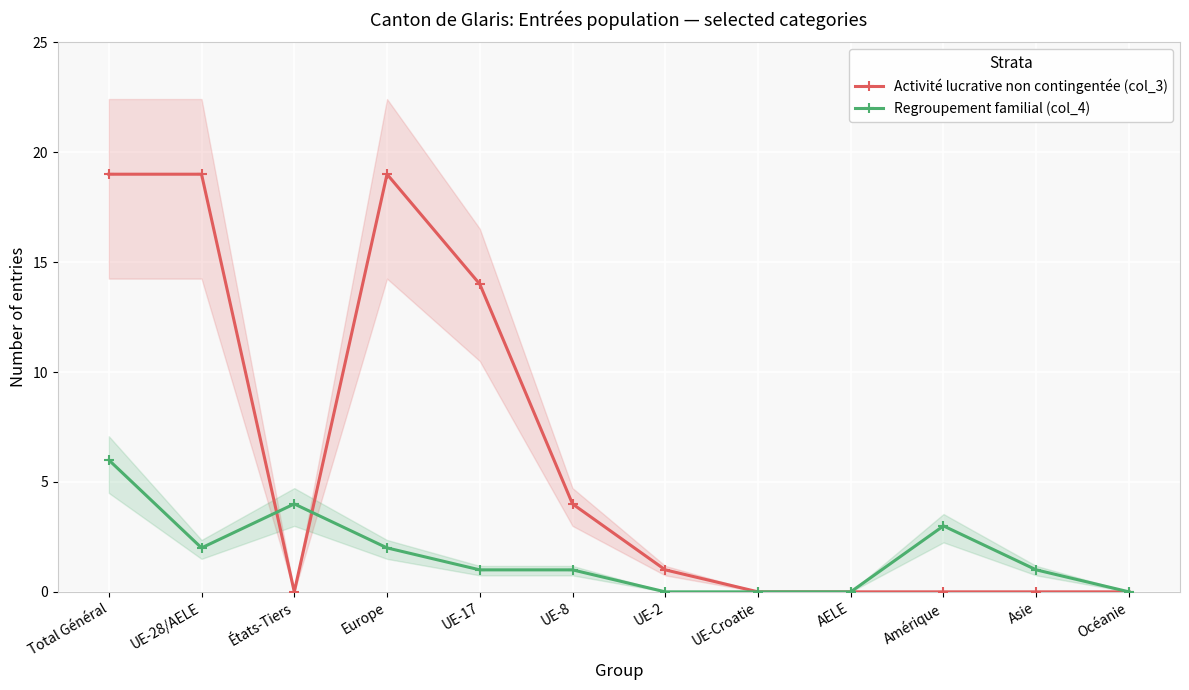

Is the value of Activité lucrative non contingentée (col_3) at UE-2 greater than the value of Regroupement familial (col_4) at UE-Croatie?

Yes